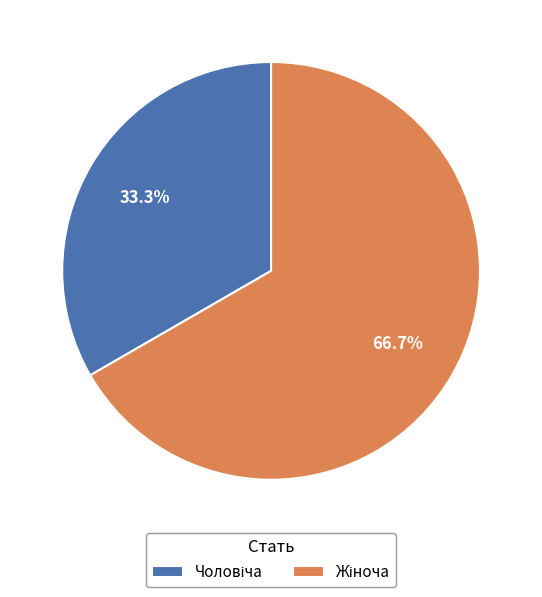

Is there any slice that represents more than half of the pie?

Yes